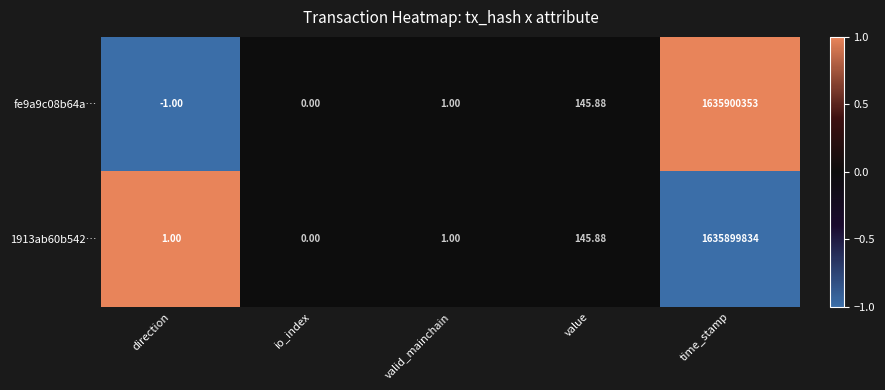

Which series changed the most between valid_mainchain and time_stamp?

fe9a9c08b64a…